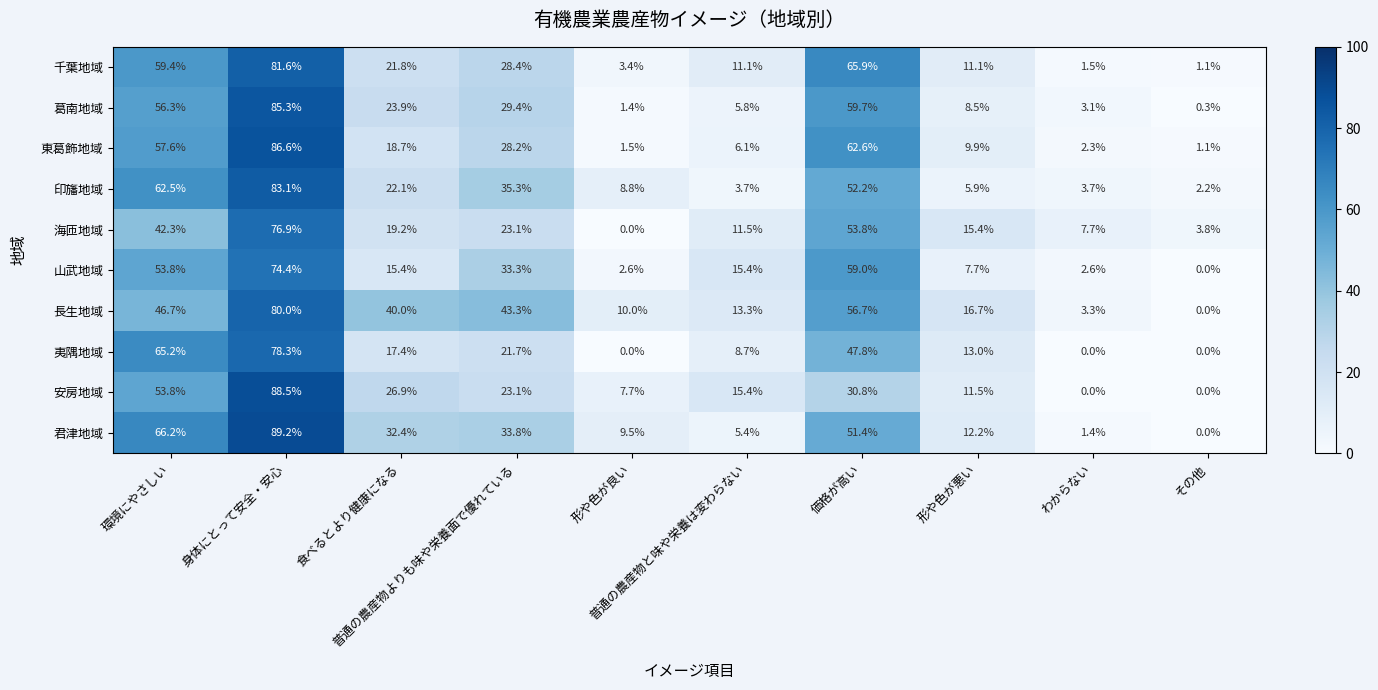

What is the sum of all 安房地域 values?

257.7